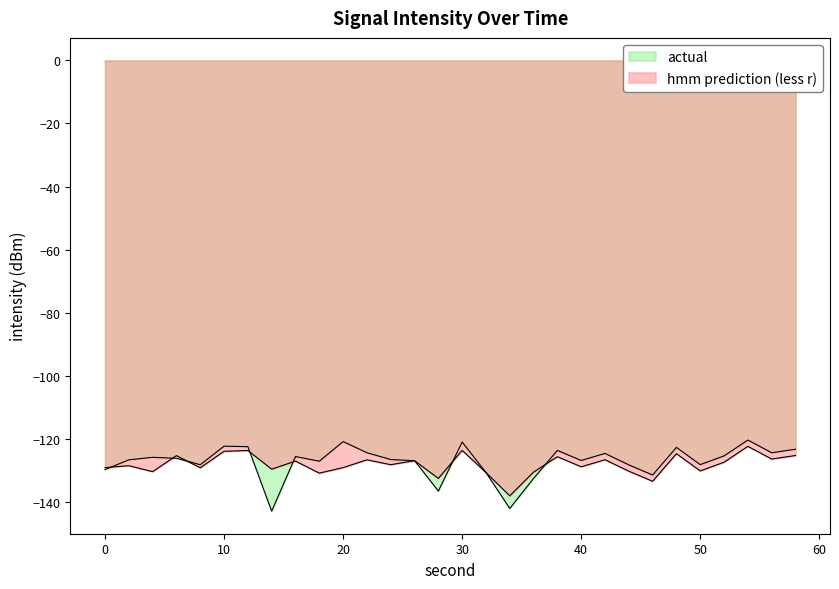

Which has a higher value, 6 or 4?

4